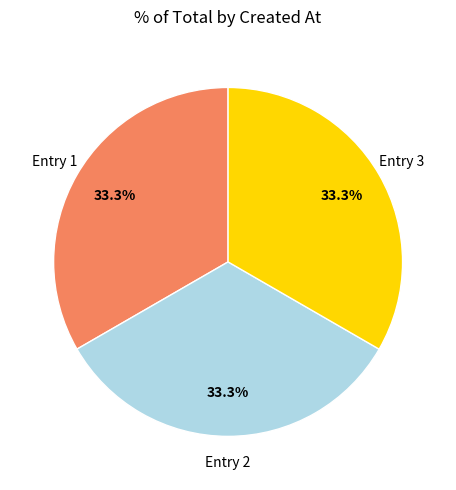

Is there any slice that represents more than half of the pie?

No